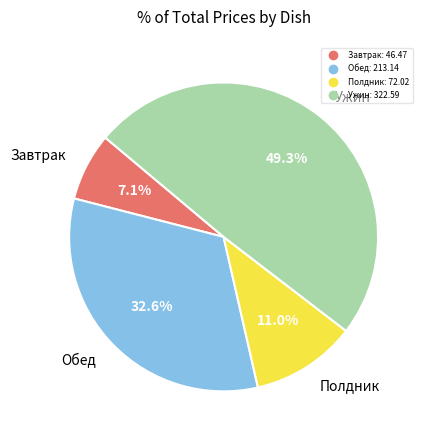

Is there any slice that represents more than half of the pie?

No